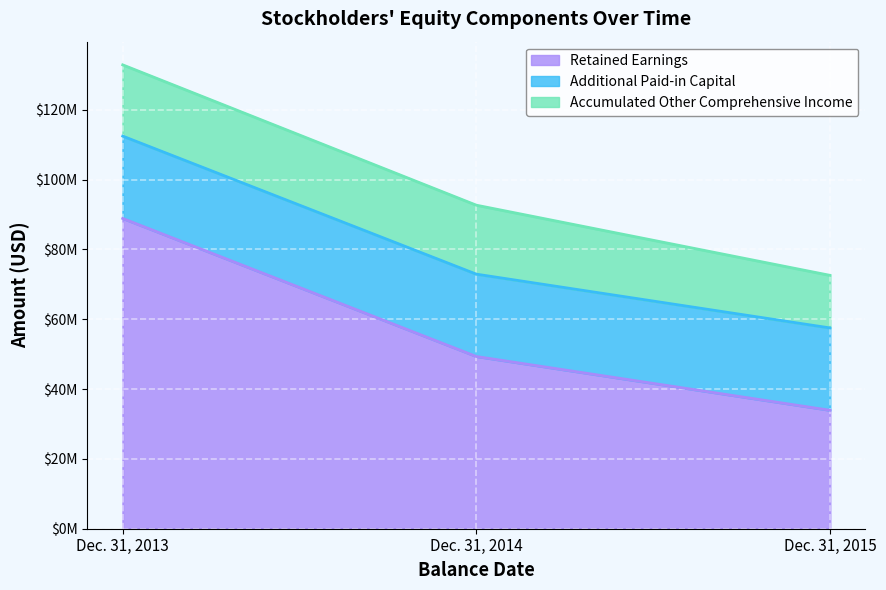

Count the number of data series in this chart.

3